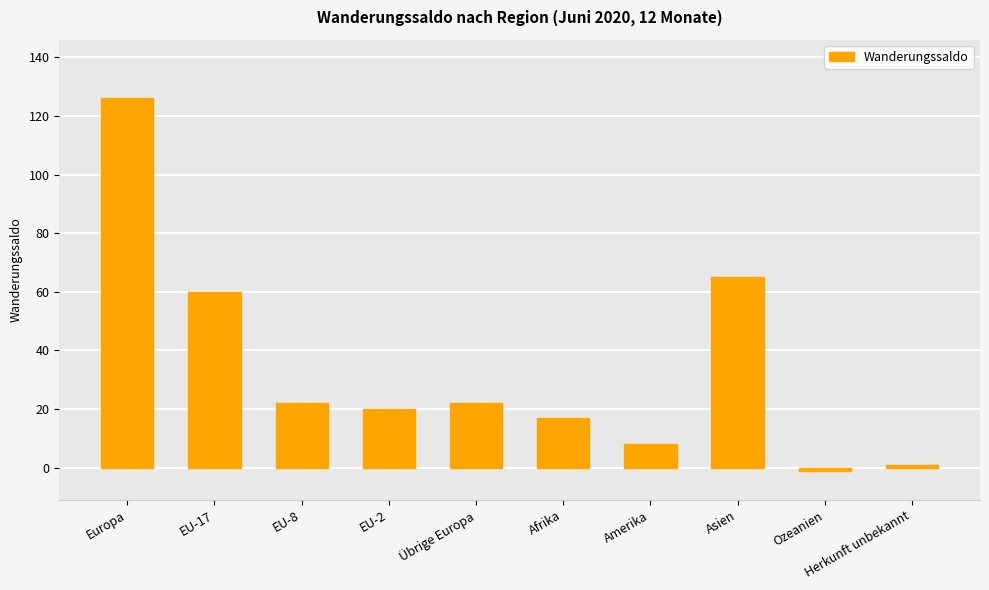

Reading left to right, what are all the values shown in this chart?

126	60	22	20	22	17	8	65	-1	1